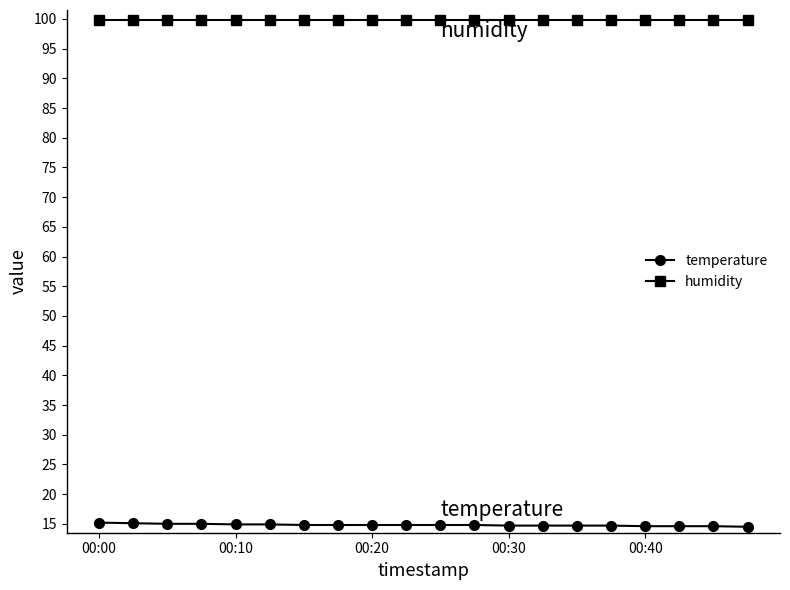

True or false: humidity and temperature intersect in this chart.

False